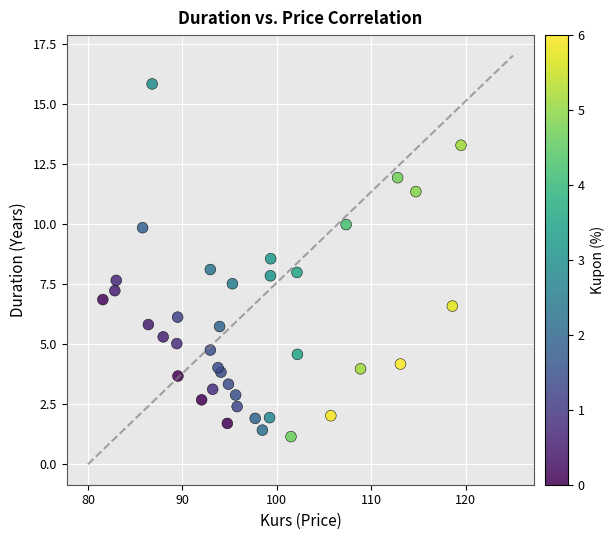

What is the range of X values (max minus min)?

37.9